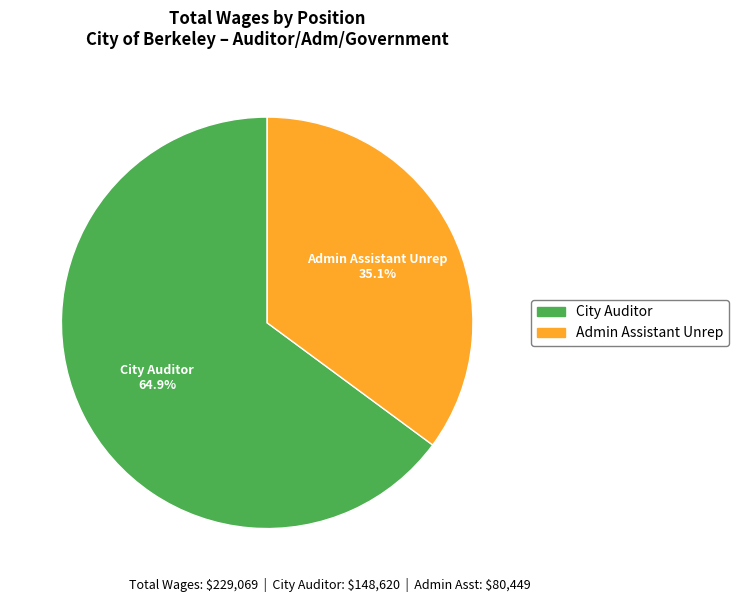

Rank the categories by value from lowest to highest.

Admin Assistant Unrep, City Auditor